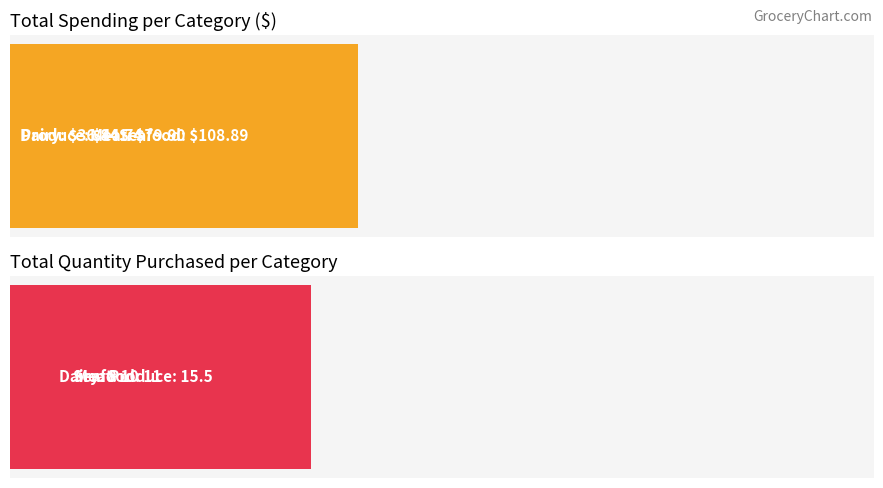

How many series are shown in this chart?

3